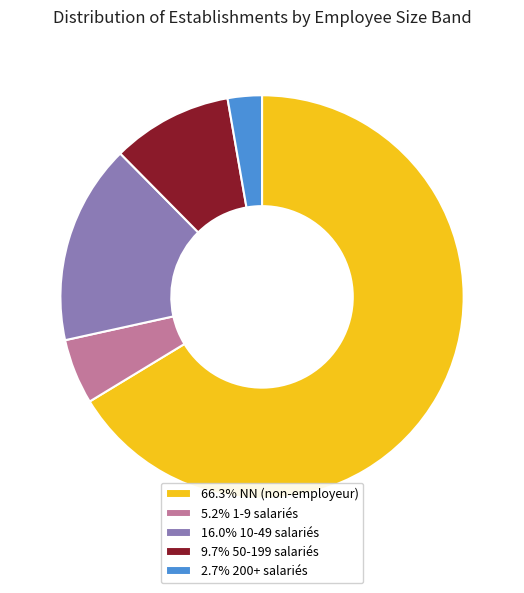

Does 9.7% 50-199 salariés account for over 50% of the chart?

No